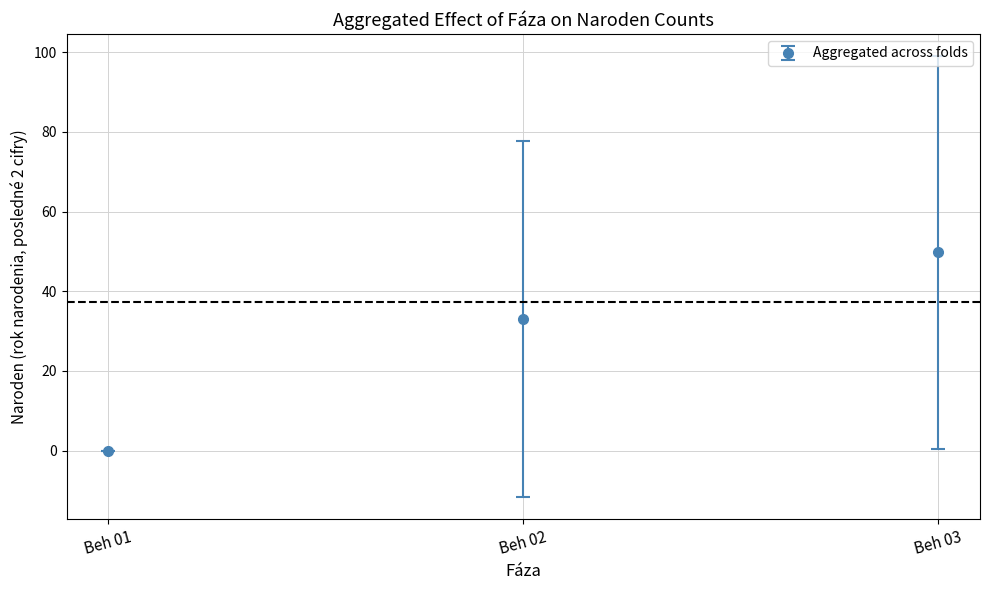

What is the greatest value displayed?

49.8